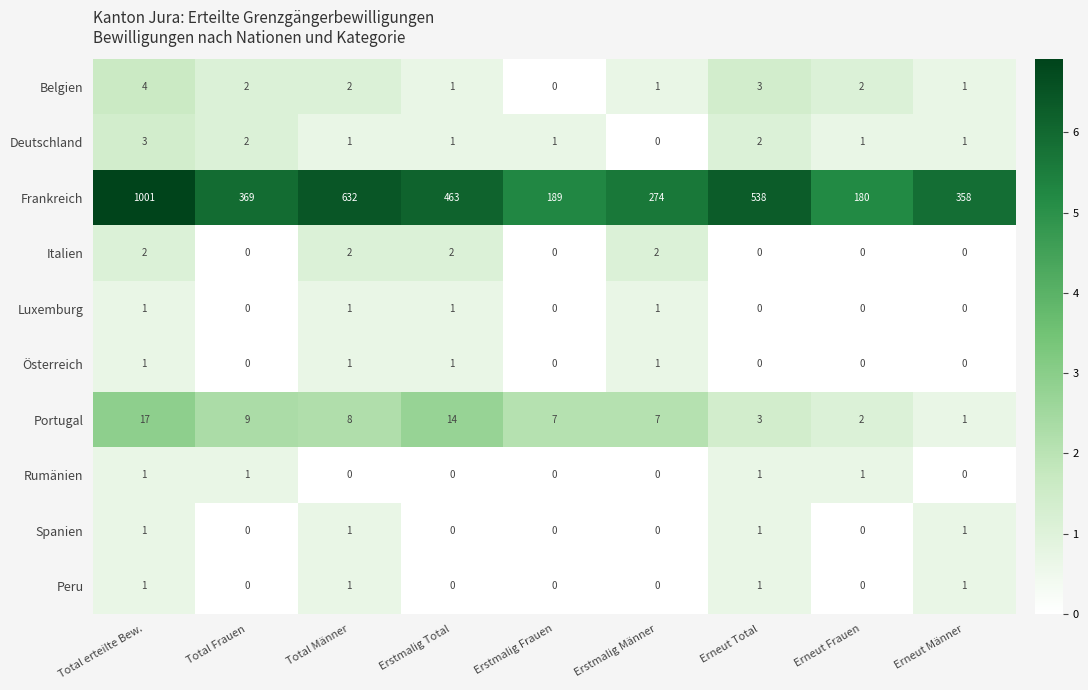

What is the maximum value for Belgien?

4